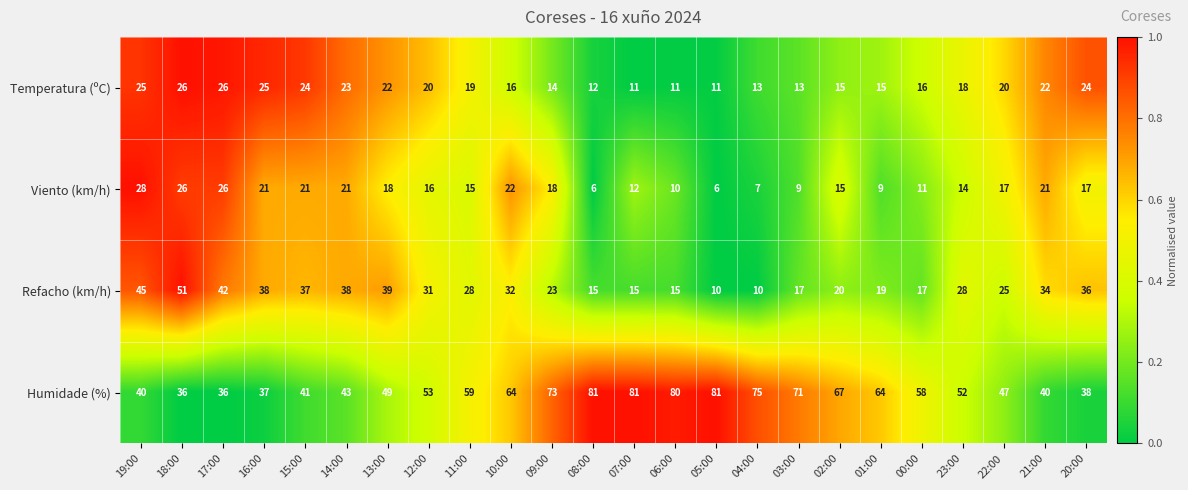

What is the maximum value for Temperatura (ºC)?

26